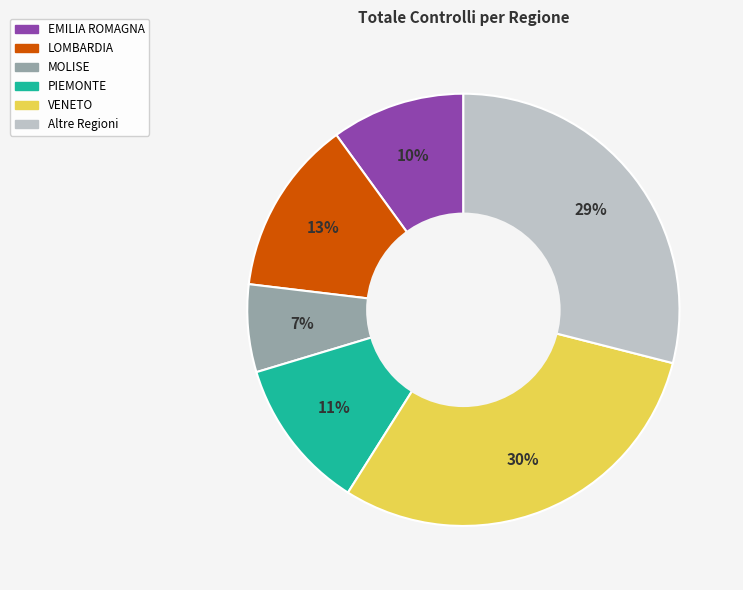

To the nearest percent, what is the difference between the largest and smallest slice percentages?

23%